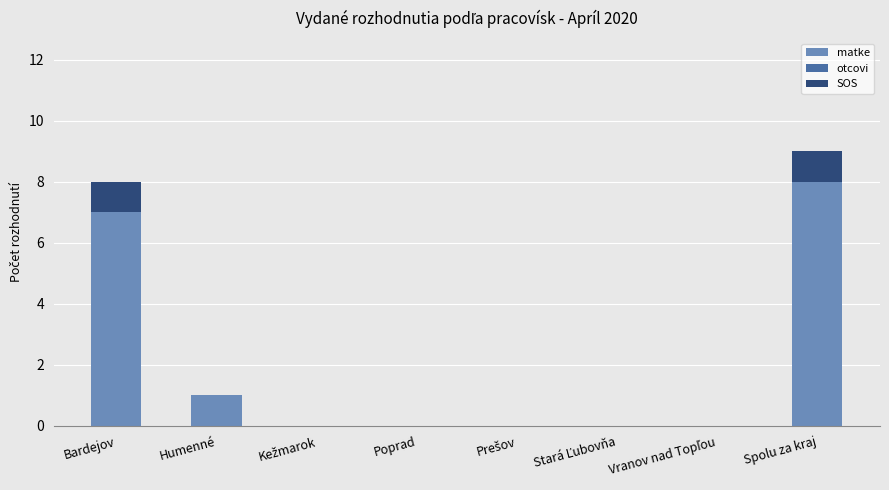

What value does the matke series have at Bardejov?

7